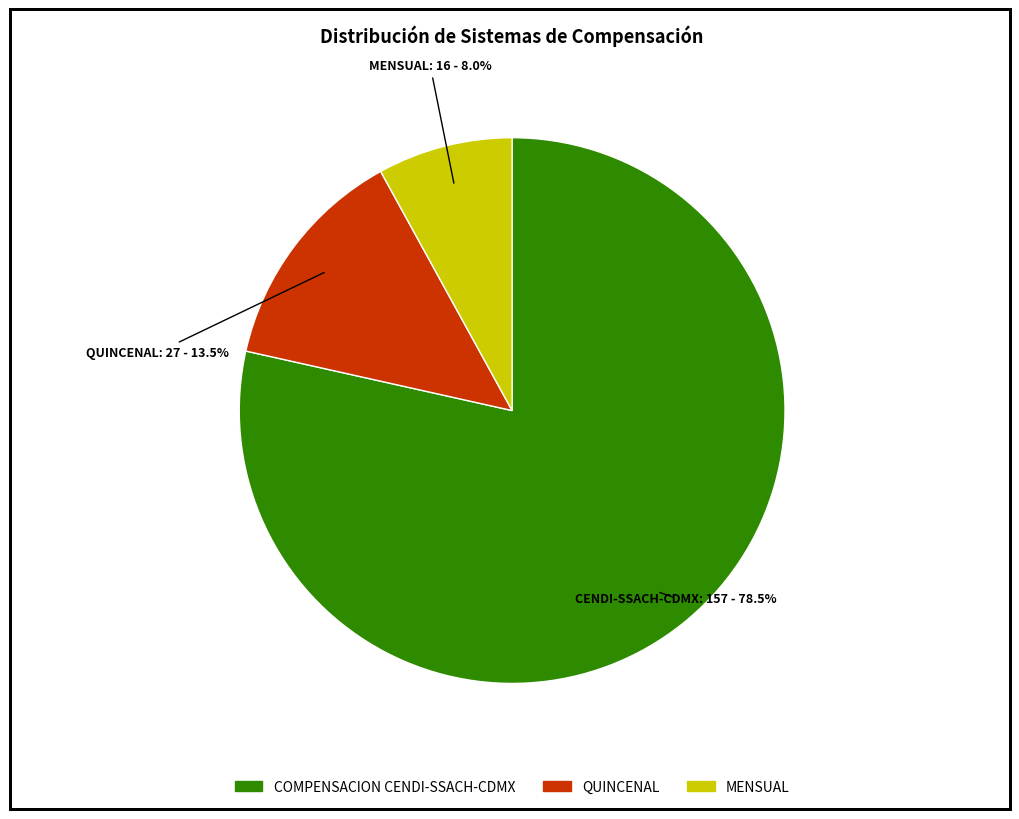

Which slice is the smallest?

MENSUAL